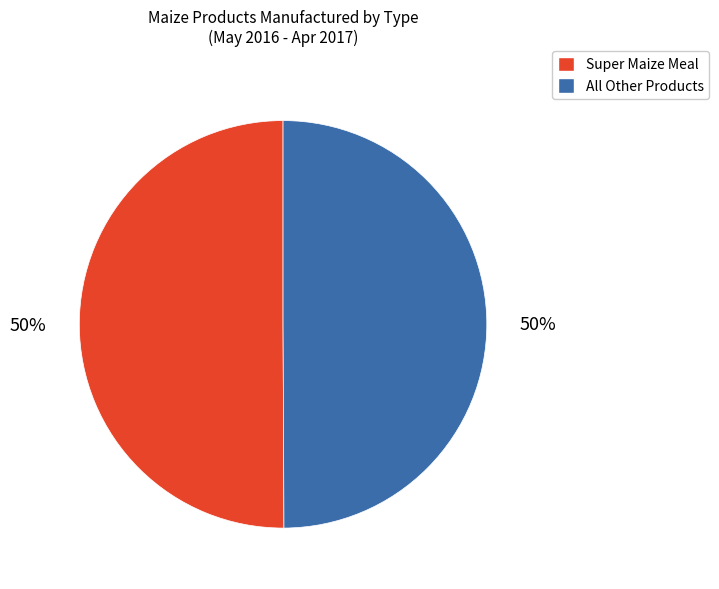

Is the sum of Super Maize Meal and All Other Products greater than half?

Yes